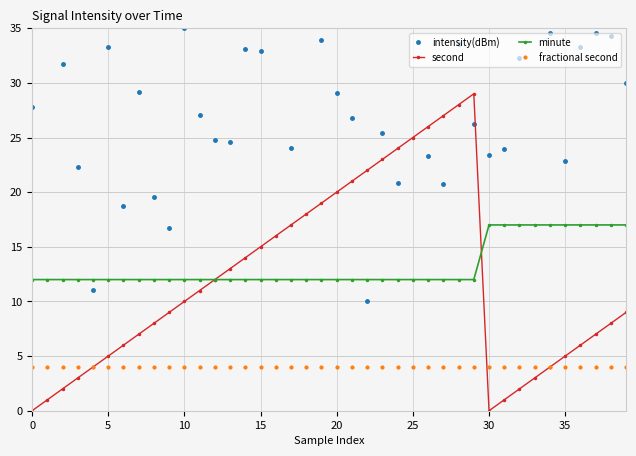

What is the label of the 3rd point from the right?

37